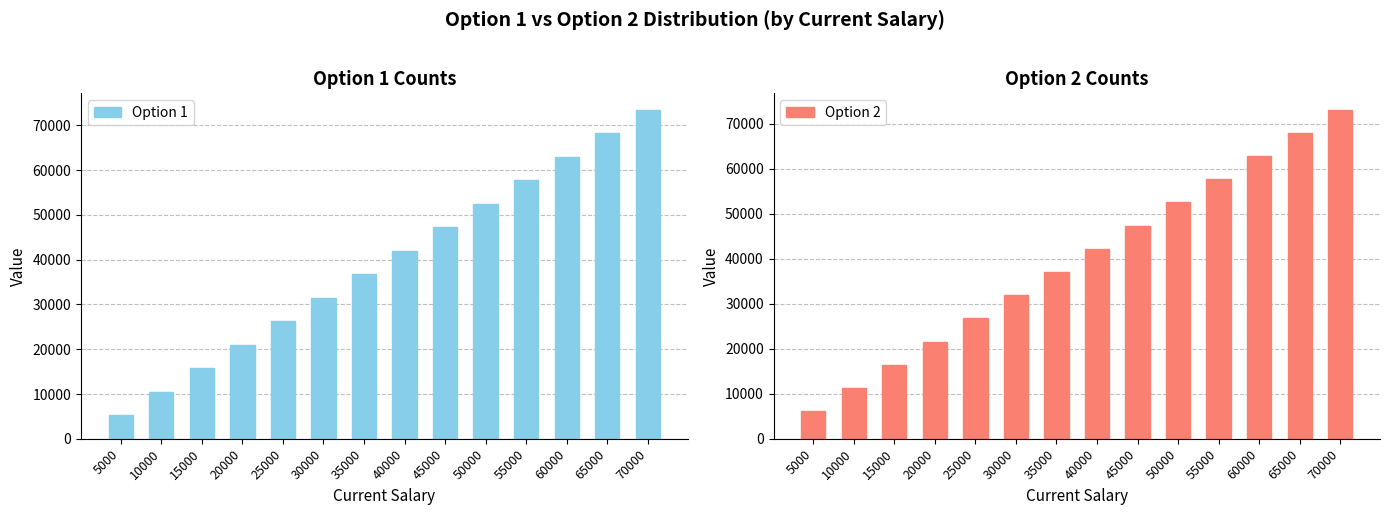

Count the number of categories in the chart.

14